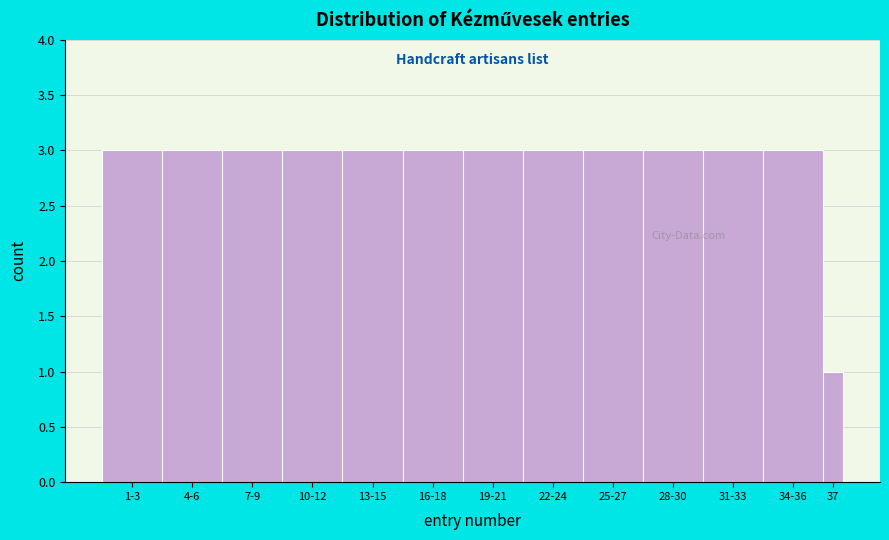

Reading left to right, extract all data points from this chart.

1-3=3	4-6=3	7-9=3	10-12=3	13-15=3	16-18=3	19-21=3	22-24=3	25-27=3	28-30=3	31-33=3	34-36=3	37=1